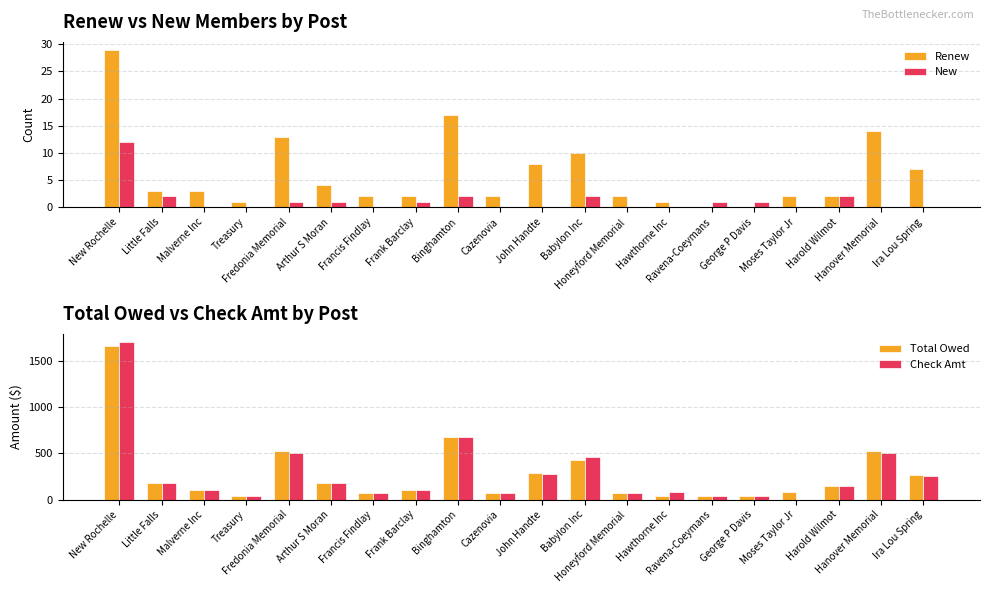

What is the sum of all Renew values?

122